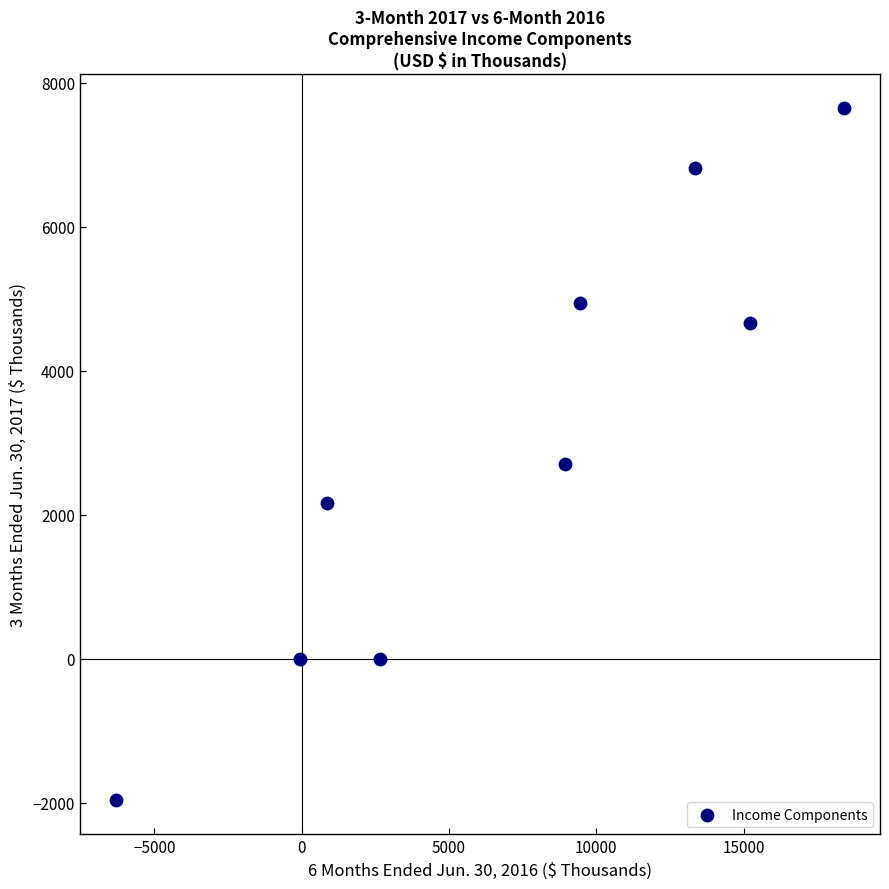

What Y value in the scatter plot is closest to 2844?

2700